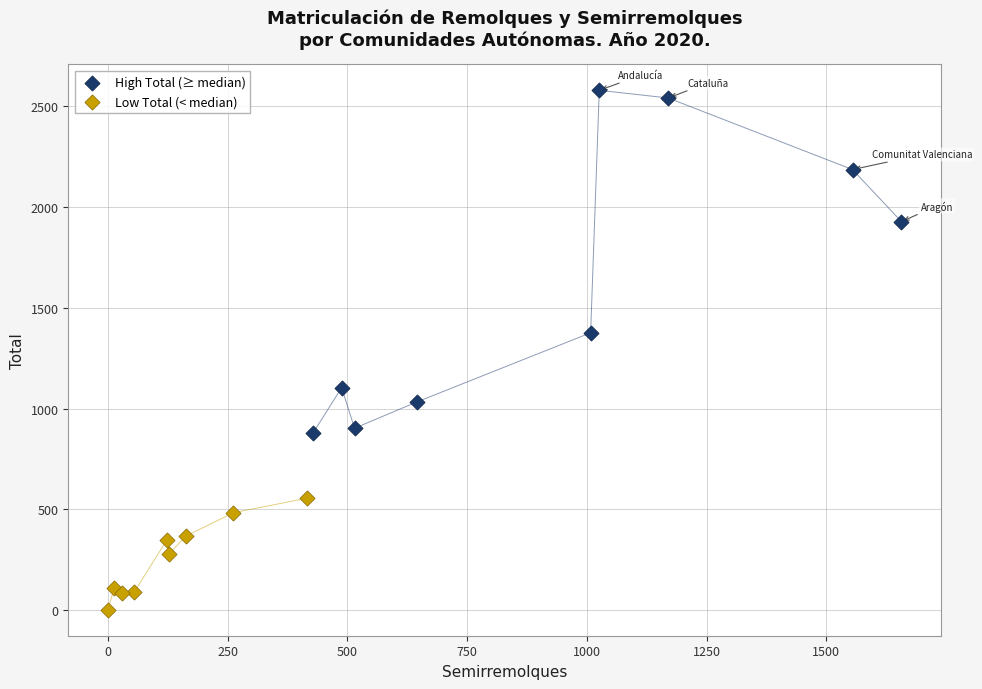

Which series has the largest Y range (max minus min)?

High Total (≥ median)